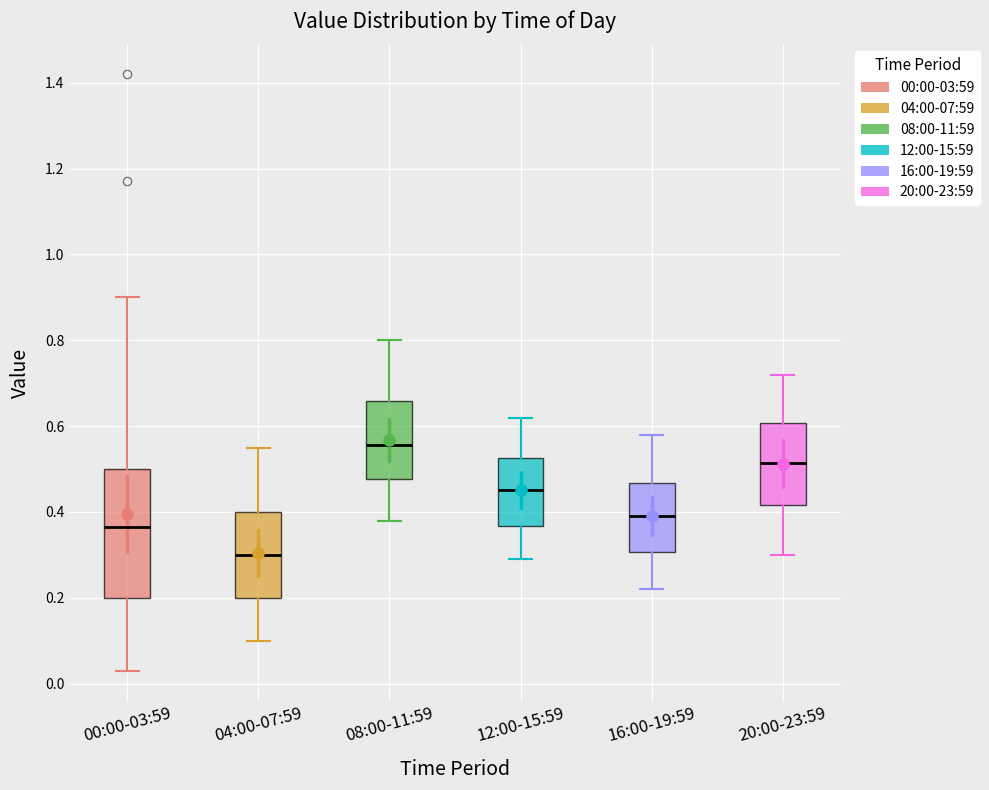

Reading left to right, read every box against the y-axis: the position of its median line, the range the box covers, and the ends of its whiskers. The values are not printed on the chart, so give them approximately, as read against the axis.

00:00-03:59: median 0.36, box 0.20 to 0.50, whiskers 0.04 to 0.90
04:00-07:59: median 0.30, box 0.20 to 0.40, whiskers 0.10 to 0.56
08:00-11:59: median 0.56, box 0.48 to 0.66, whiskers 0.38 to 0.80
12:00-15:59: median 0.46, box 0.36 to 0.52, whiskers 0.30 to 0.62
16:00-19:59: median 0.40, box 0.30 to 0.46, whiskers 0.22 to 0.58
20:00-23:59: median 0.52, box 0.42 to 0.60, whiskers 0.30 to 0.72